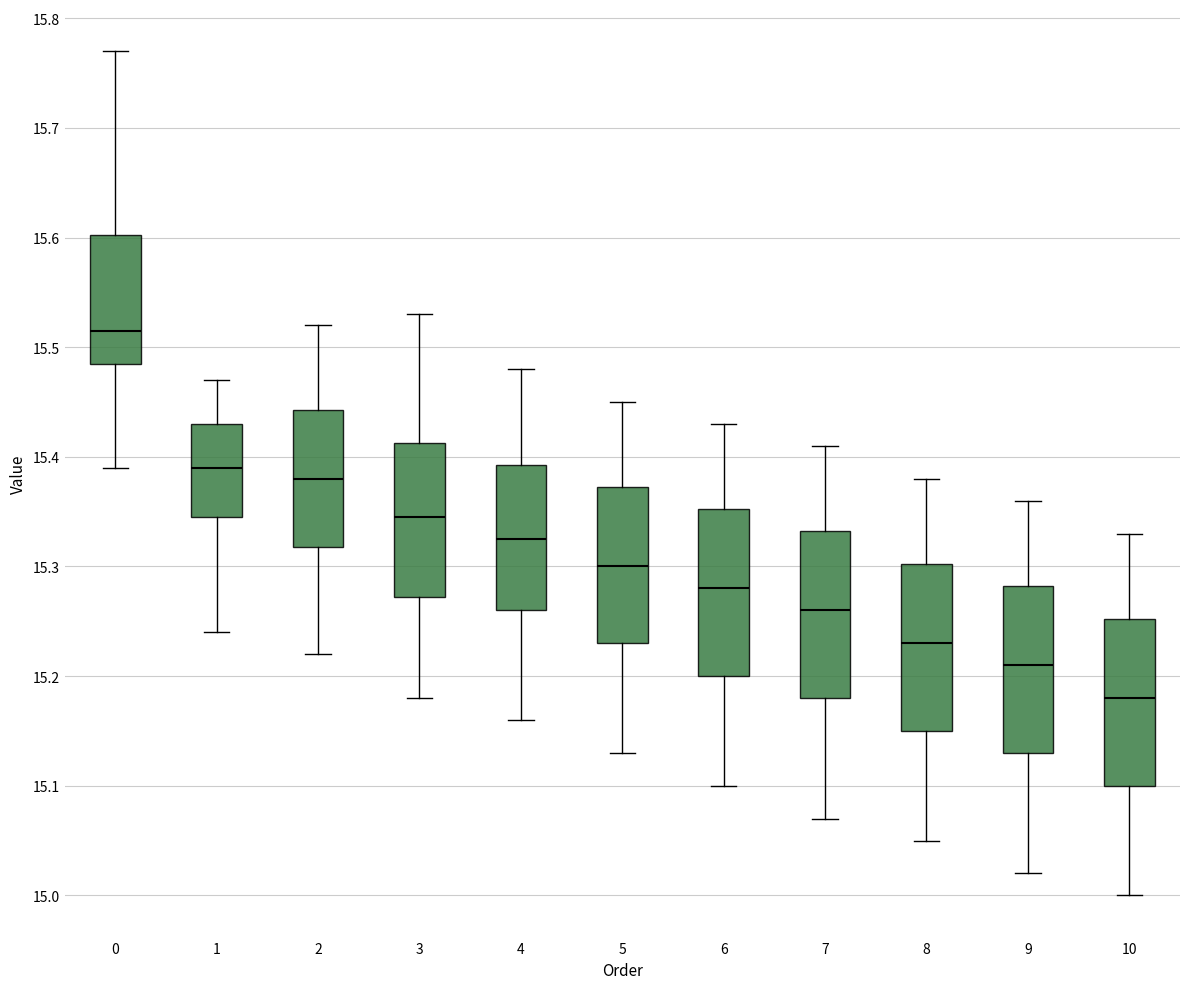

Reading left to right, read every box against the y-axis: the position of its median line, the range the box covers, and the ends of its whiskers. The values are not printed on the chart, so give them approximately, as read against the axis.

0: median 15.52, box 15.49 to 15.60, whiskers 15.39 to 15.77
1: median 15.39, box 15.35 to 15.43, whiskers 15.24 to 15.47
2: median 15.38, box 15.32 to 15.44, whiskers 15.22 to 15.52
3: median 15.35, box 15.27 to 15.41, whiskers 15.18 to 15.53
4: median 15.33, box 15.26 to 15.39, whiskers 15.16 to 15.48
5: median 15.30, box 15.23 to 15.37, whiskers 15.13 to 15.45
6: median 15.28, box 15.20 to 15.35, whiskers 15.10 to 15.43
7: median 15.26, box 15.18 to 15.33, whiskers 15.07 to 15.41
8: median 15.23, box 15.15 to 15.30, whiskers 15.05 to 15.38
9: median 15.21, box 15.13 to 15.28, whiskers 15.02 to 15.36
10: median 15.18, box 15.10 to 15.25, whiskers 15.00 to 15.33